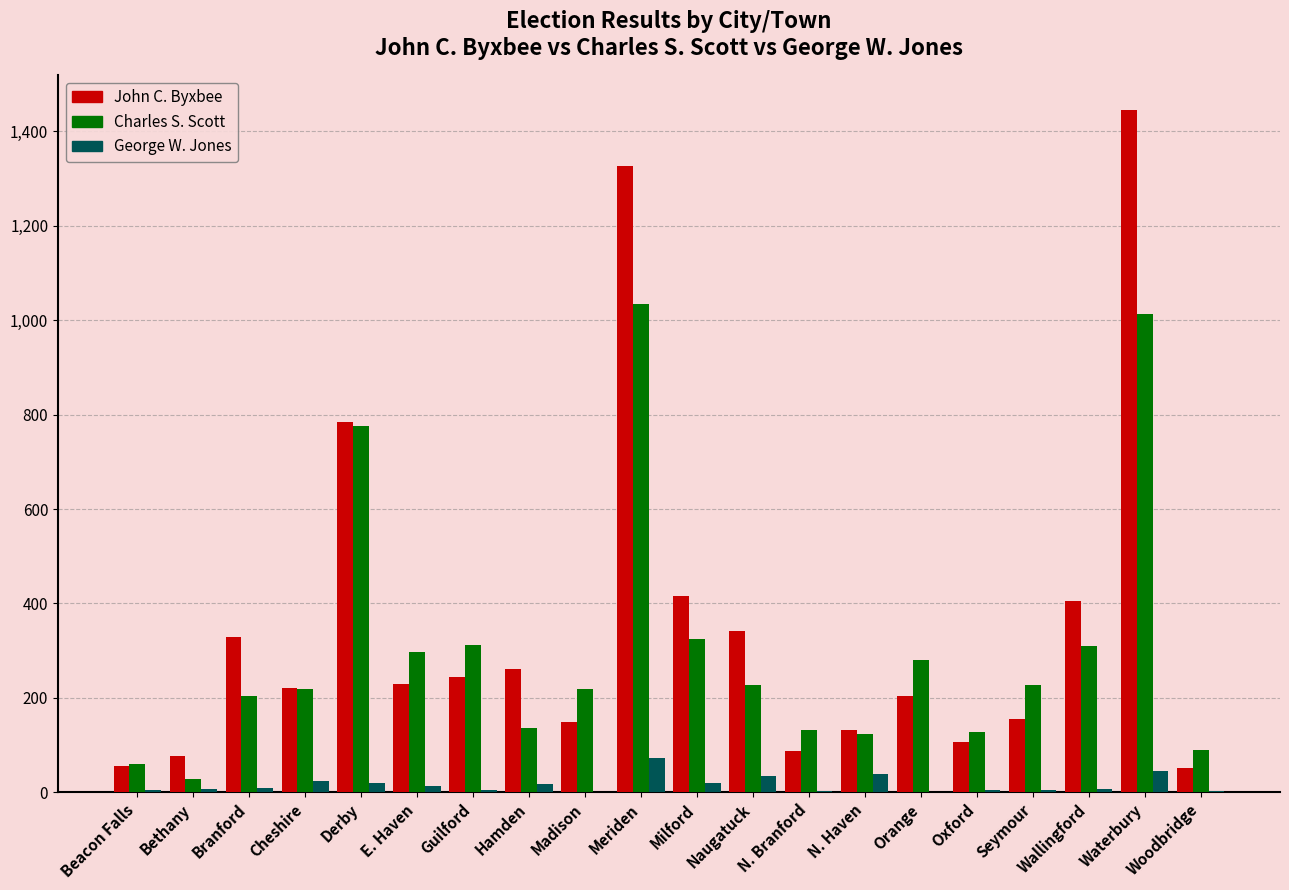

The Charles S. Scott series shows 196 at Hamden. True or false?

False